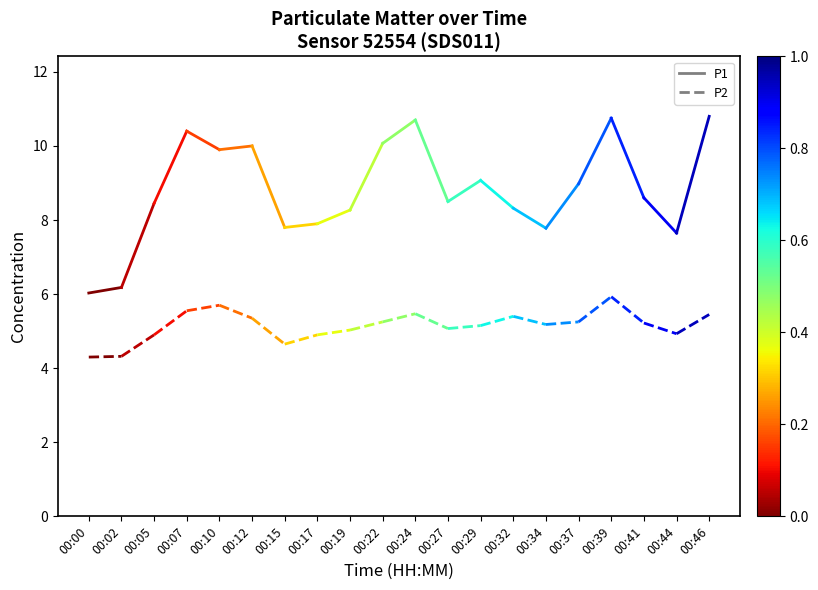

Which series has the widest spread of values?

P1